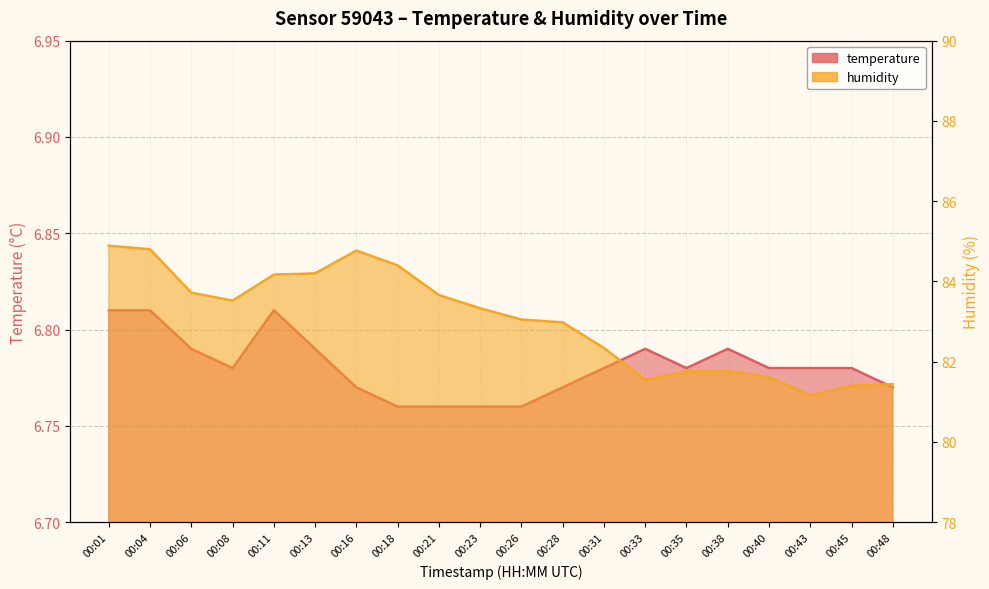

List the labels in order of temperature value, smallest first.

00:18, 00:21, 00:23, 00:26, 00:16, 00:28, 00:48, 00:08, 00:31, 00:35, 00:40, 00:43, 00:45, 00:06, 00:13, 00:33, 00:38, 00:01, 00:04, 00:11